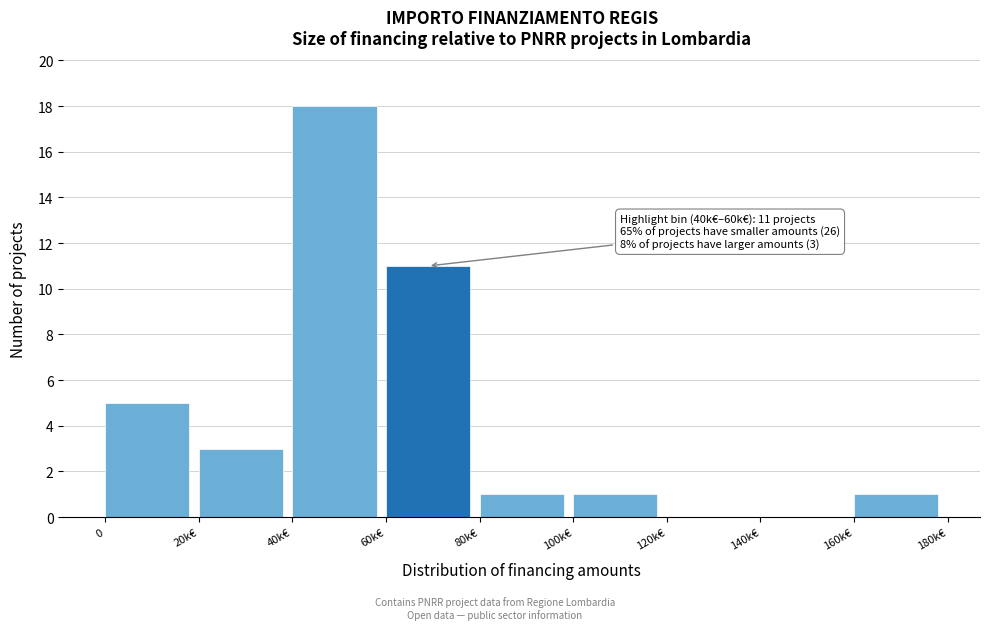

Reading left to right, extract all data points from this chart.

0=5	20k€=3	40k€=18	60k€=11	80k€=1	100k€=1	120k€=0	140k€=0	160k€=1